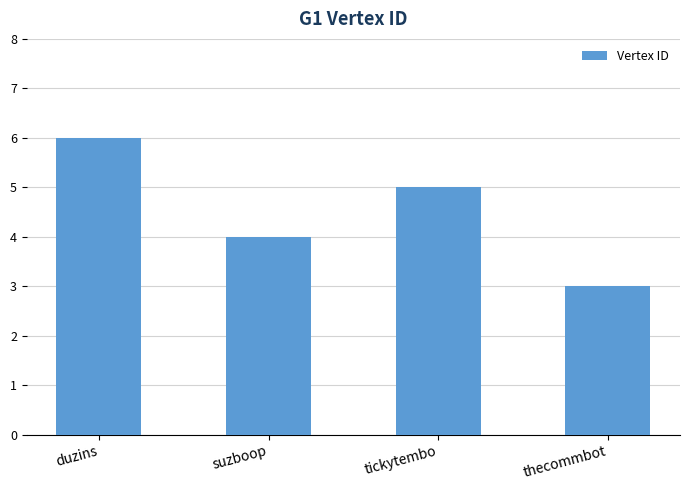

List the labels in order of value, smallest first.

thecommbot, suzboop, tickytembo, duzins